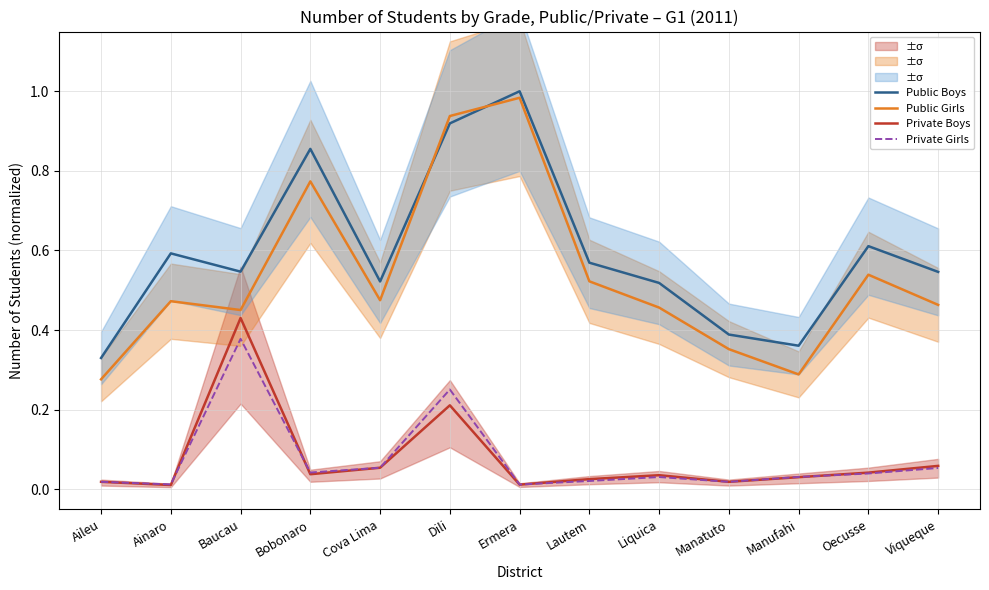

Reading left to right, extract all data points from this chart.

Public Boys: 0.3	0.6	0.5	0.9	0.5	0.9	1.0	0.6	0.5	0.4	0.4	0.6	0.5
Public Girls: 0.3	0.5	0.5	0.8	0.5	0.9	1.0	0.5	0.5	0.4	0.3	0.5	0.5
Private Boys: 0.0	0.0	0.4	0.0	0.1	0.2	0.0	0.0	0.0	0.0	0.0	0.0	0.1
Private Girls: 0.0	0.0	0.4	0.0	0.1	0.3	0.0	0.0	0.0	0.0	0.0	0.0	0.1